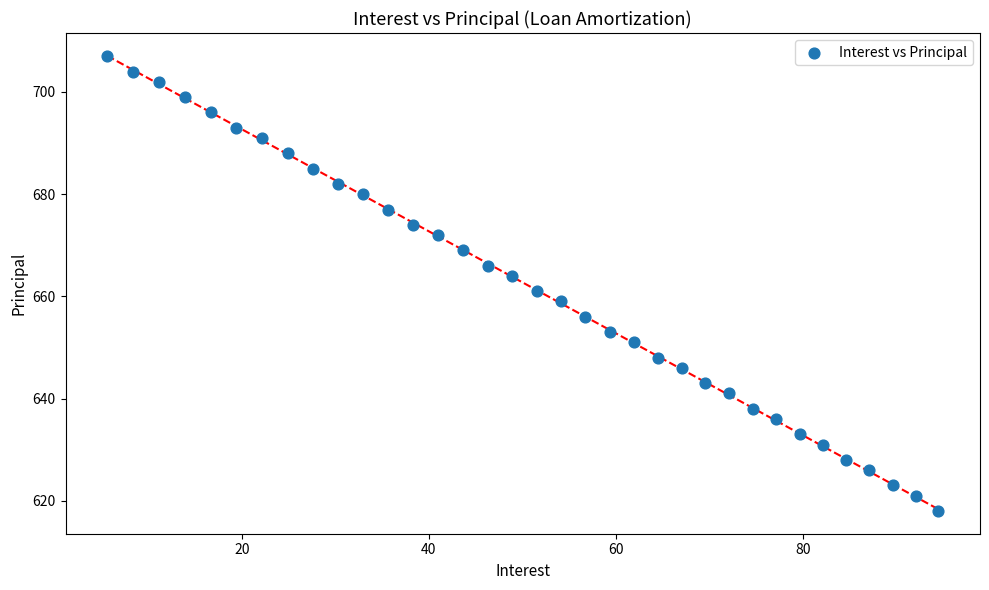

What is the range of Y values (max minus min)?

89